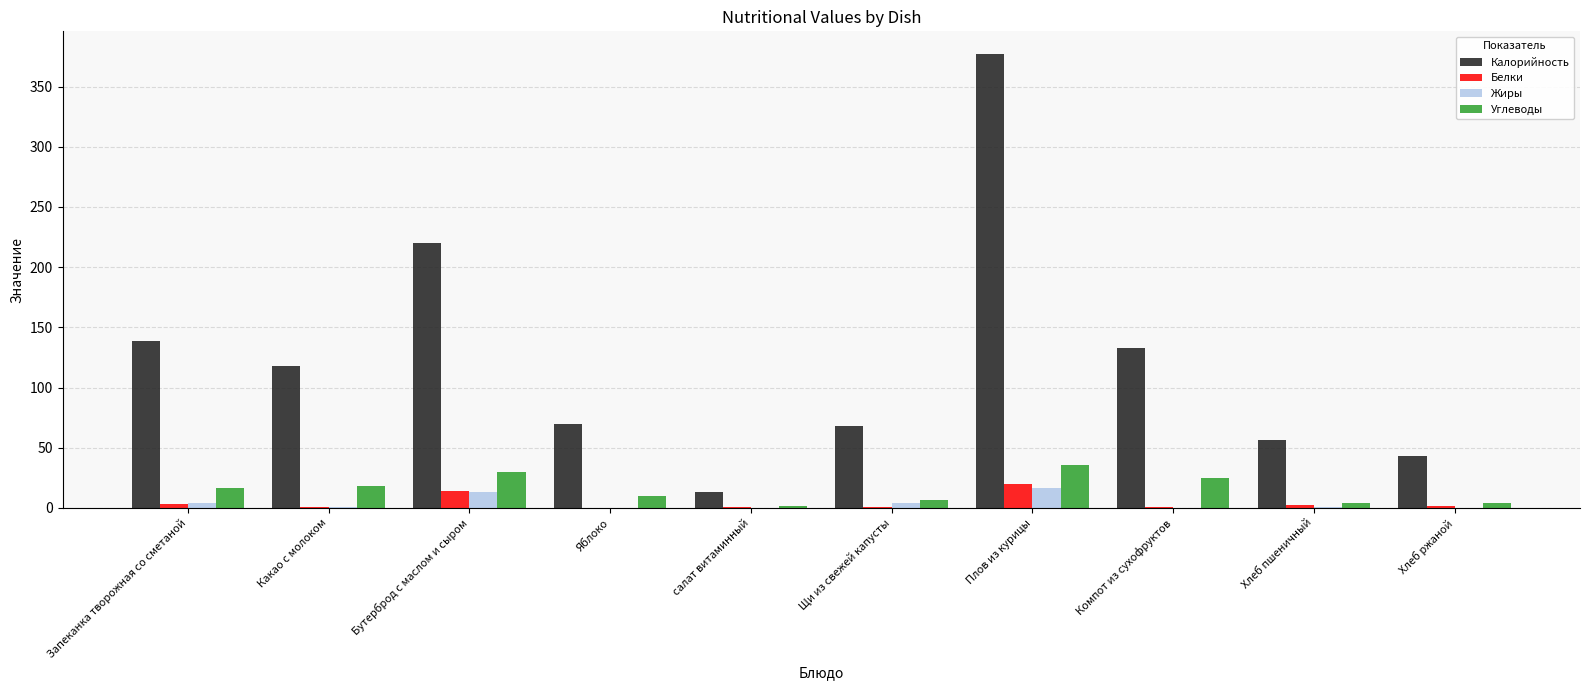

Which category has the highest value in the Углеводы series?

Плов из курицы